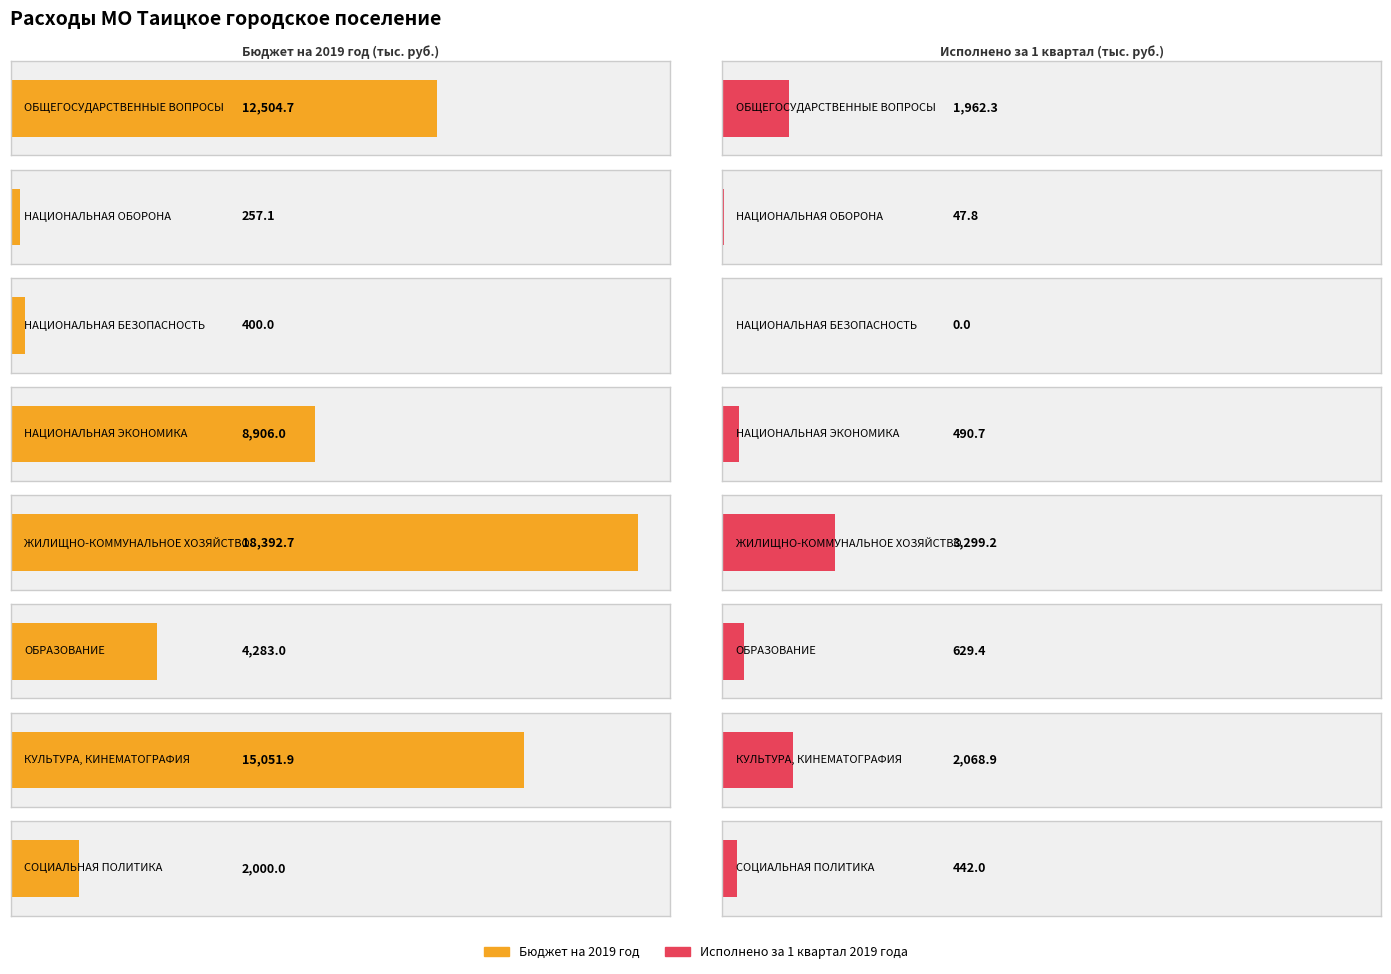

What is the difference between the second highest and second lowest values in the Исполнено за 1 квартал 2019 года series?

2021.1